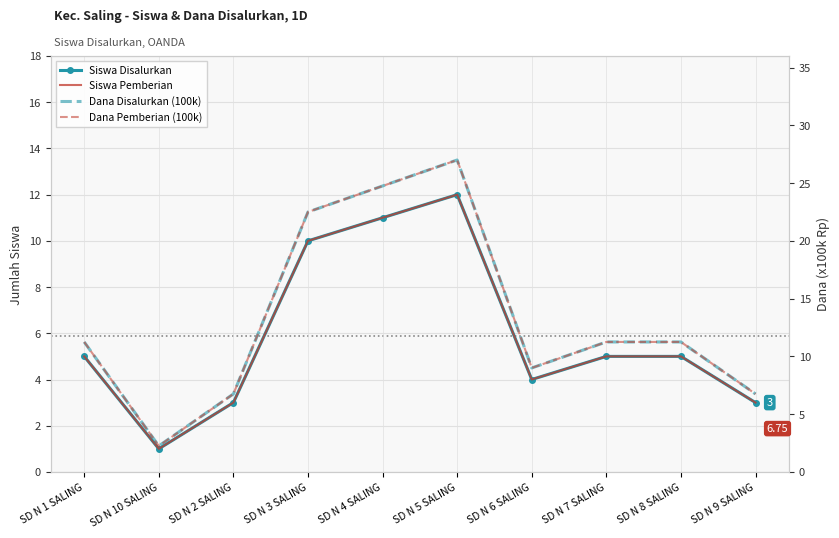

What is the label of the 10th point from the left?

SD N 9 SALING